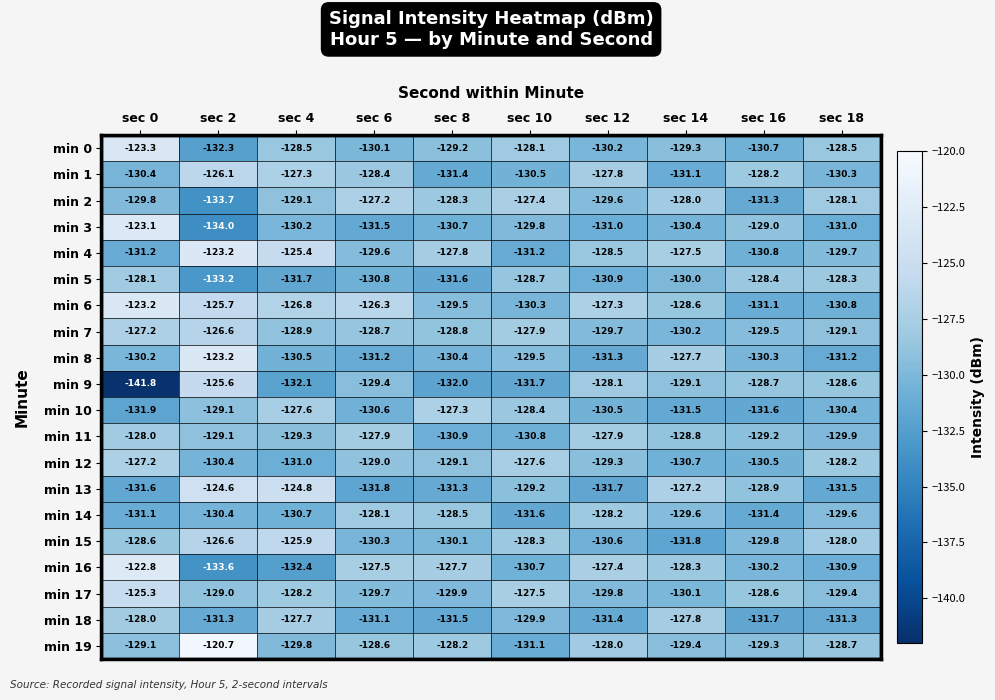

Between sec 4 and sec 18, which series saw the biggest shift?

min 13